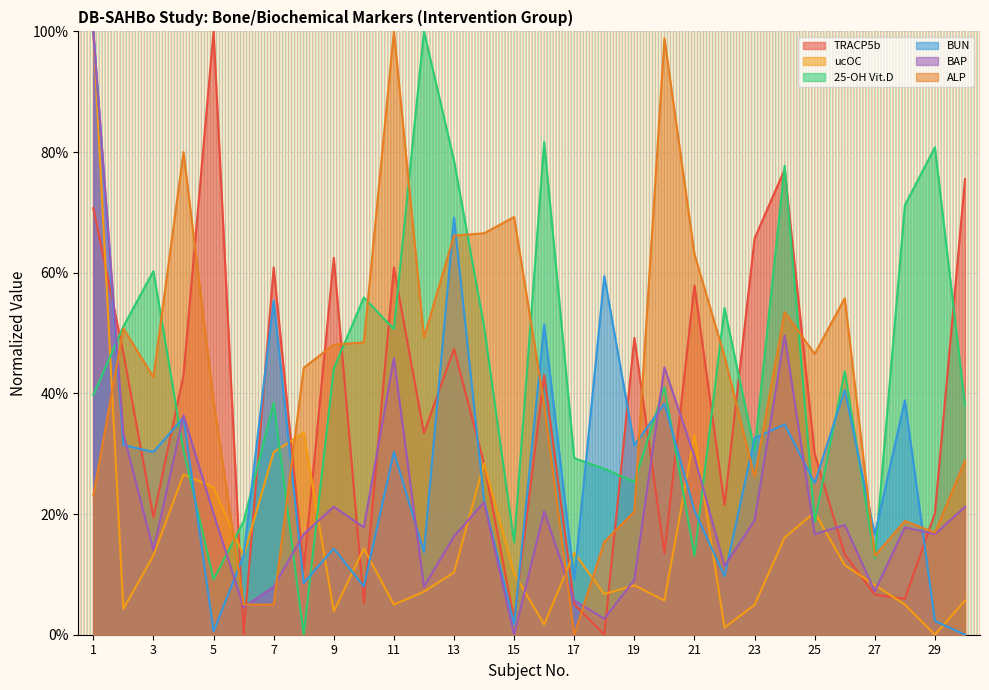

How many lines are shown in the chart?

6